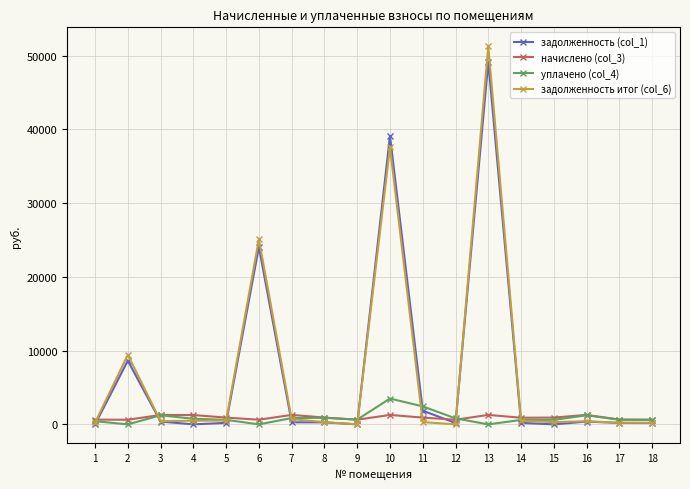

What is the maximum value shown in the chart?

51279.2